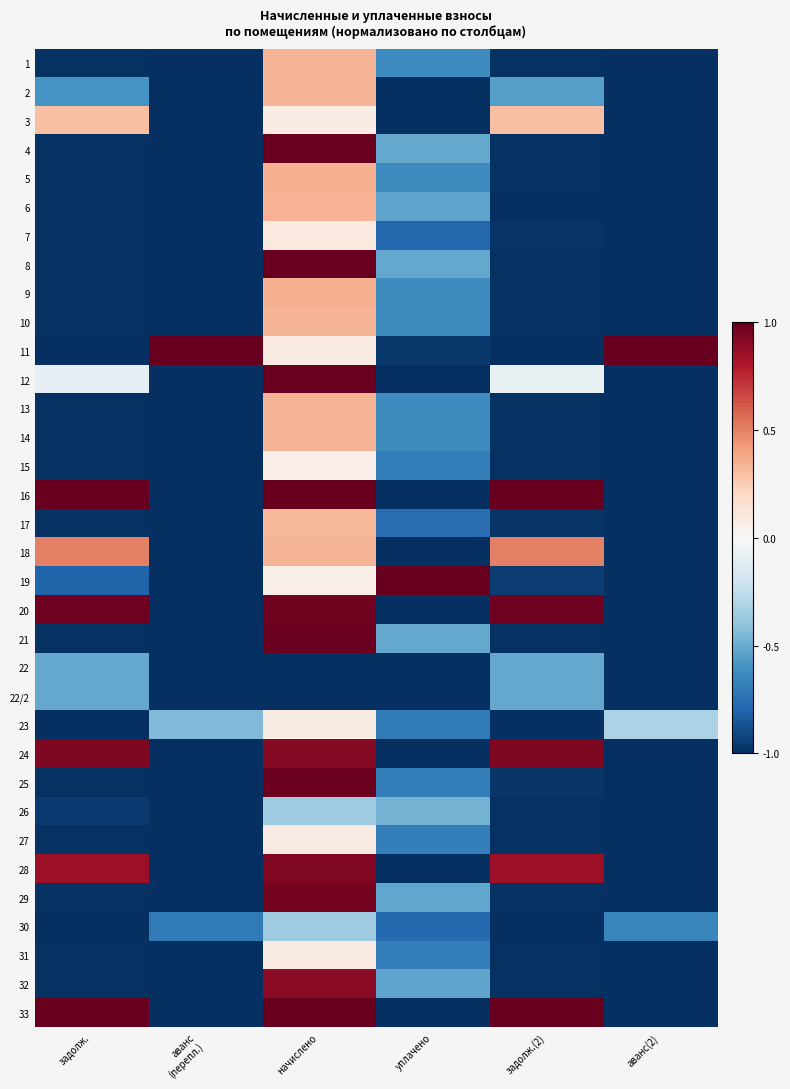

At how many categories does at least one series exceed 0?

6